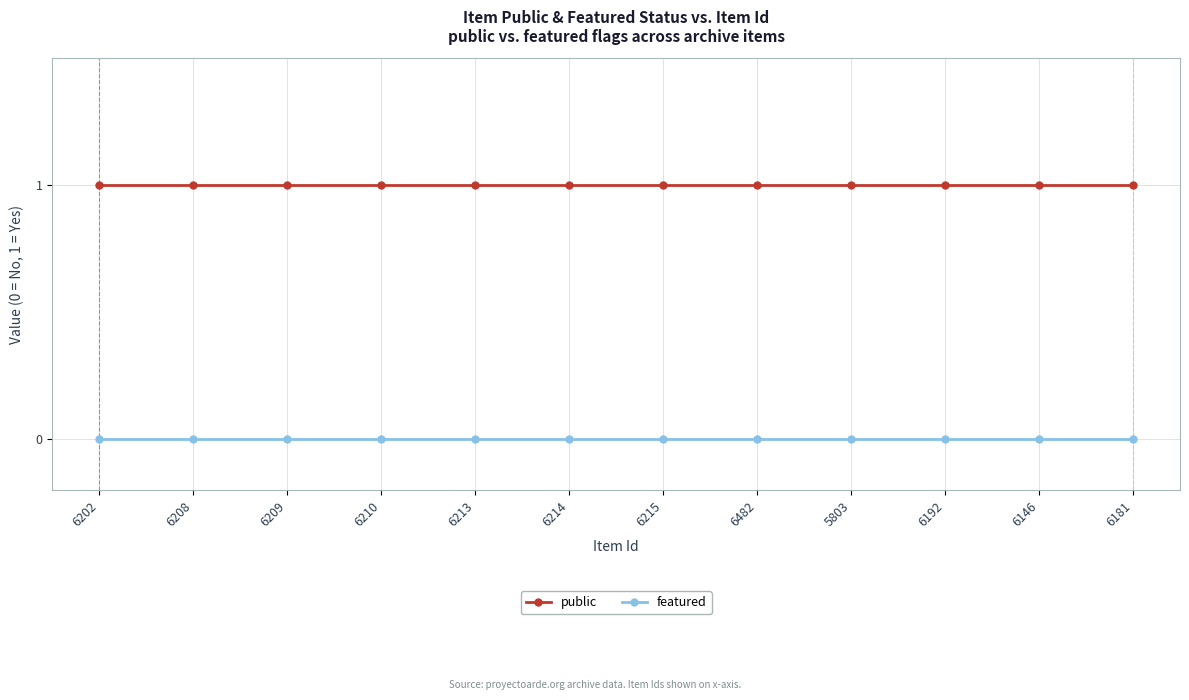

True or false: featured and public cross at least once.

False